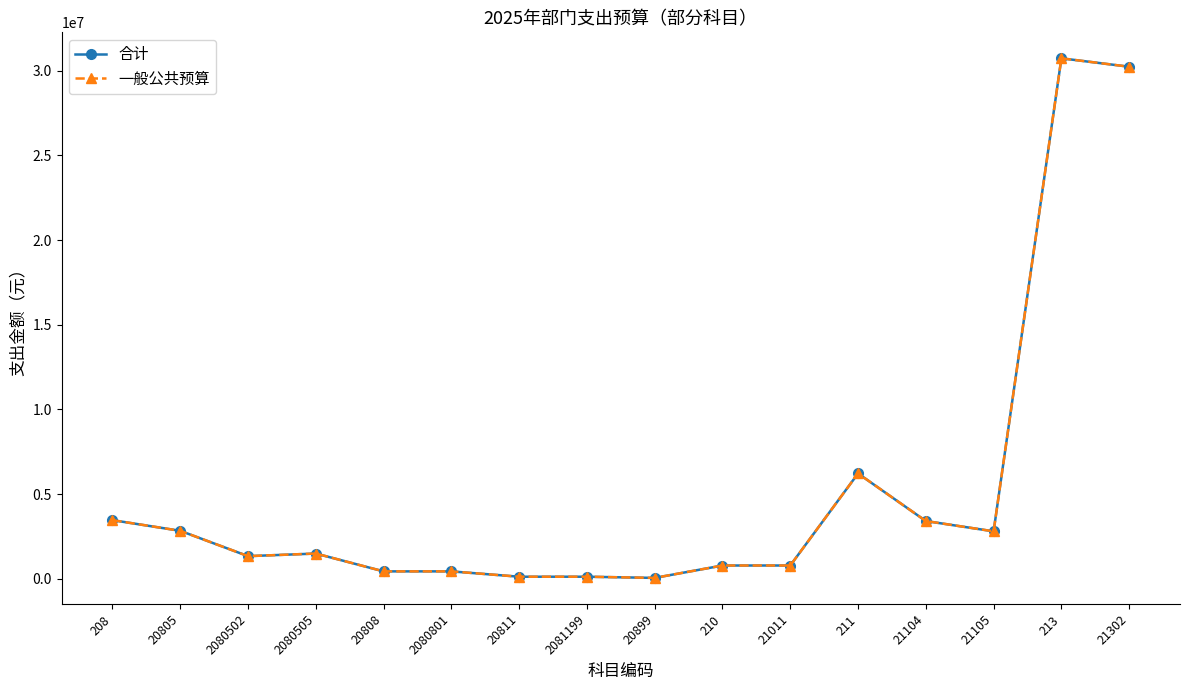

Is it true that 合计 equals 443563.0 at 20808?

True